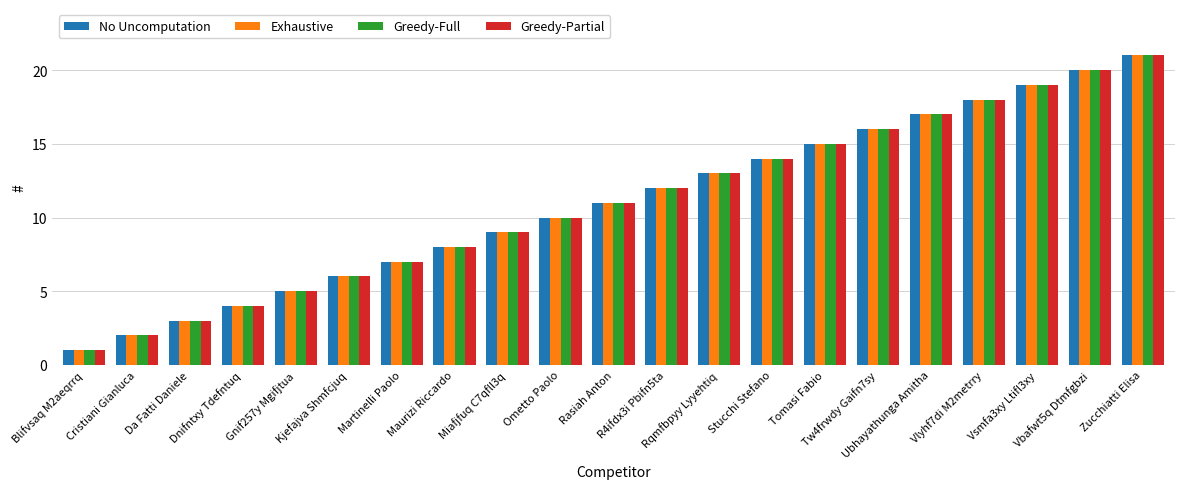

How many series are shown in this chart?

4